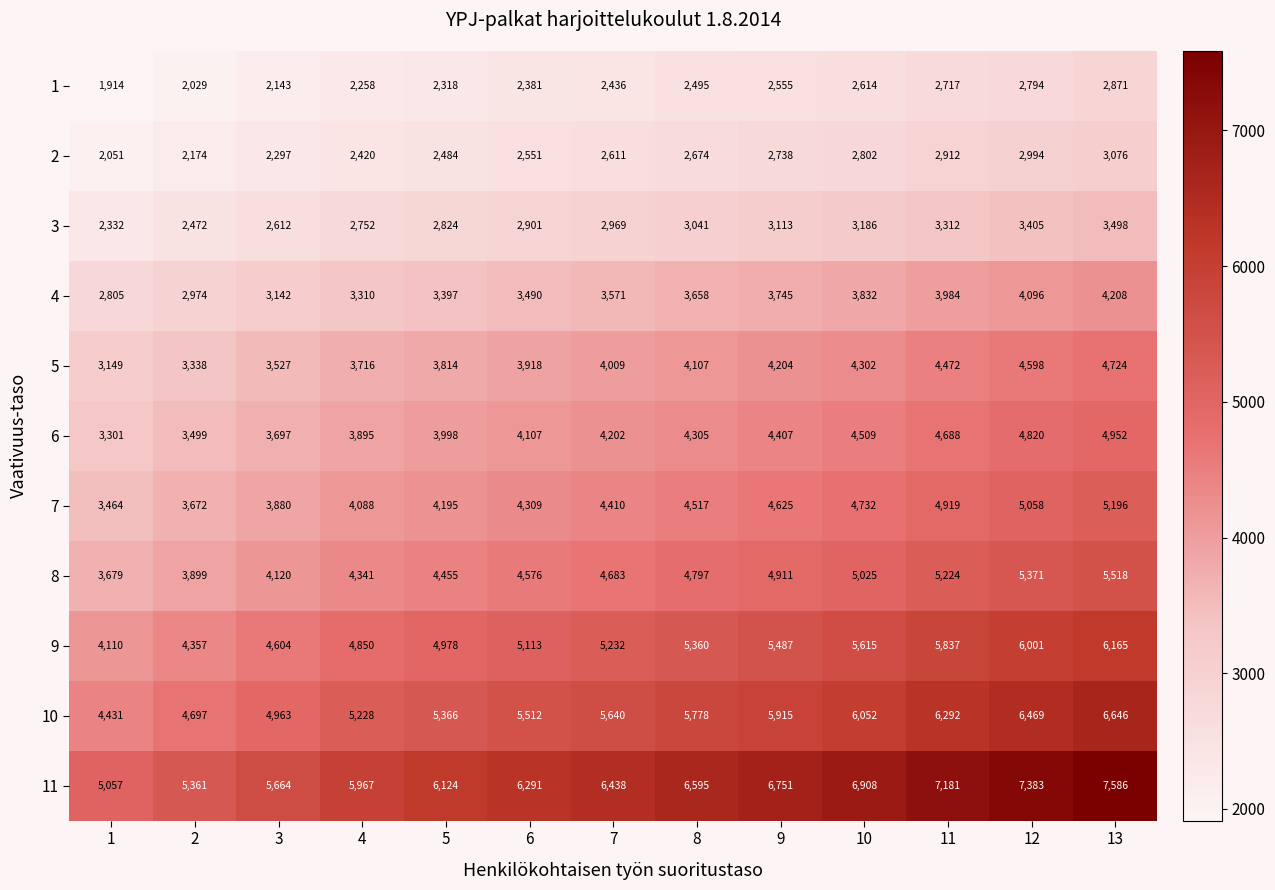

Where is 6 nearest to the value 4126?

6